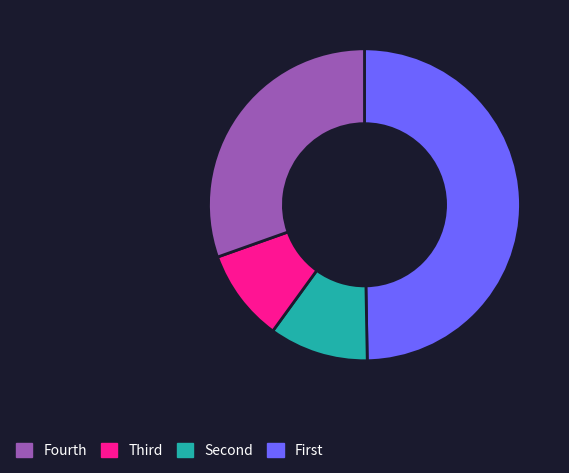

Is there any slice that represents more than half of the pie?

No